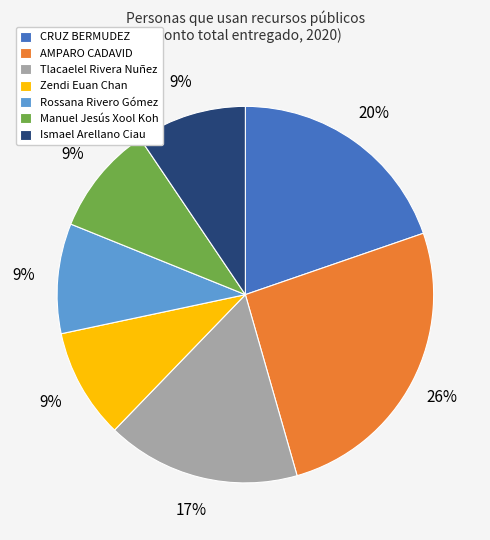

What is the ratio of the value at Manuel Jesús Xool Koh to the value at Rossana Rivero Gómez?

1.0